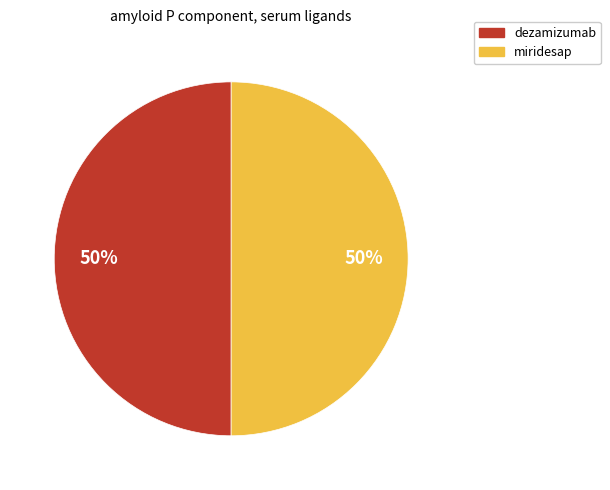

To the nearest percent, what portion does miridesap represent?

50%